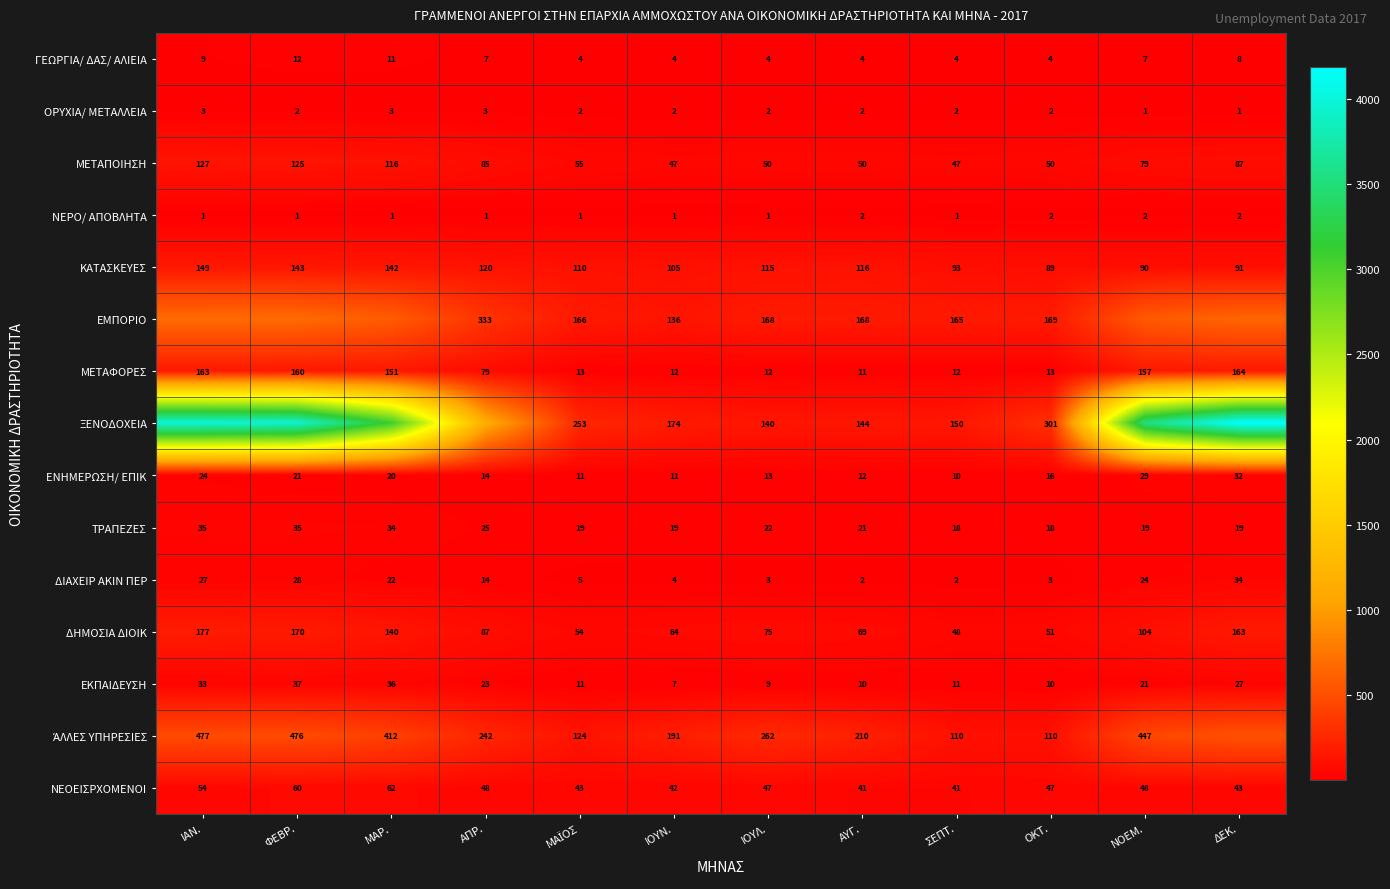

What is the difference between the maximum and minimum values in the ΔΙΑΧΕΙΡ ΑΚΙΝ ΠΕΡ series?

32